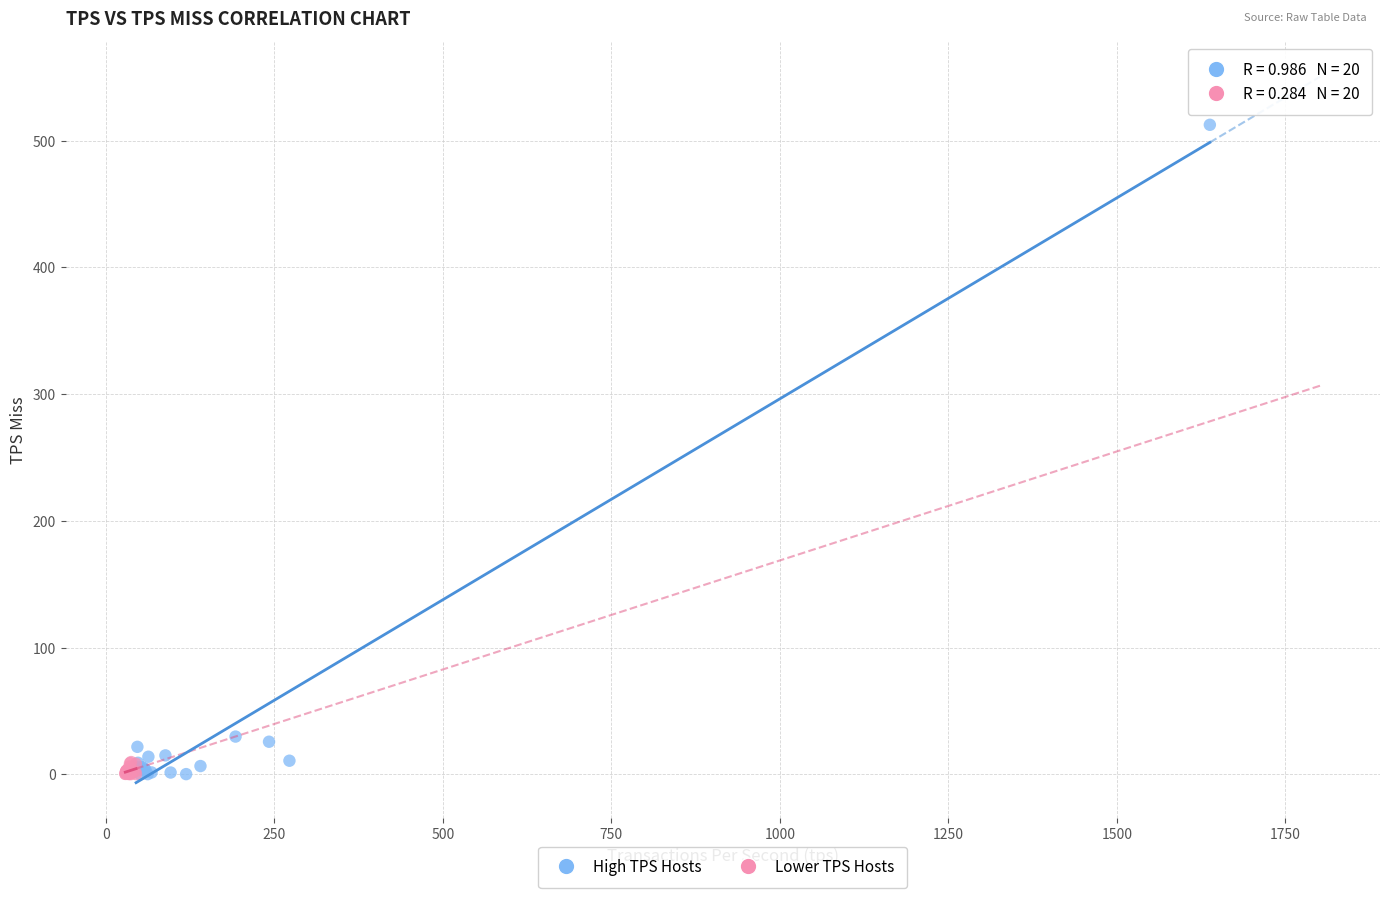

Which series reaches the maximum Y coordinate?

High TPS Hosts